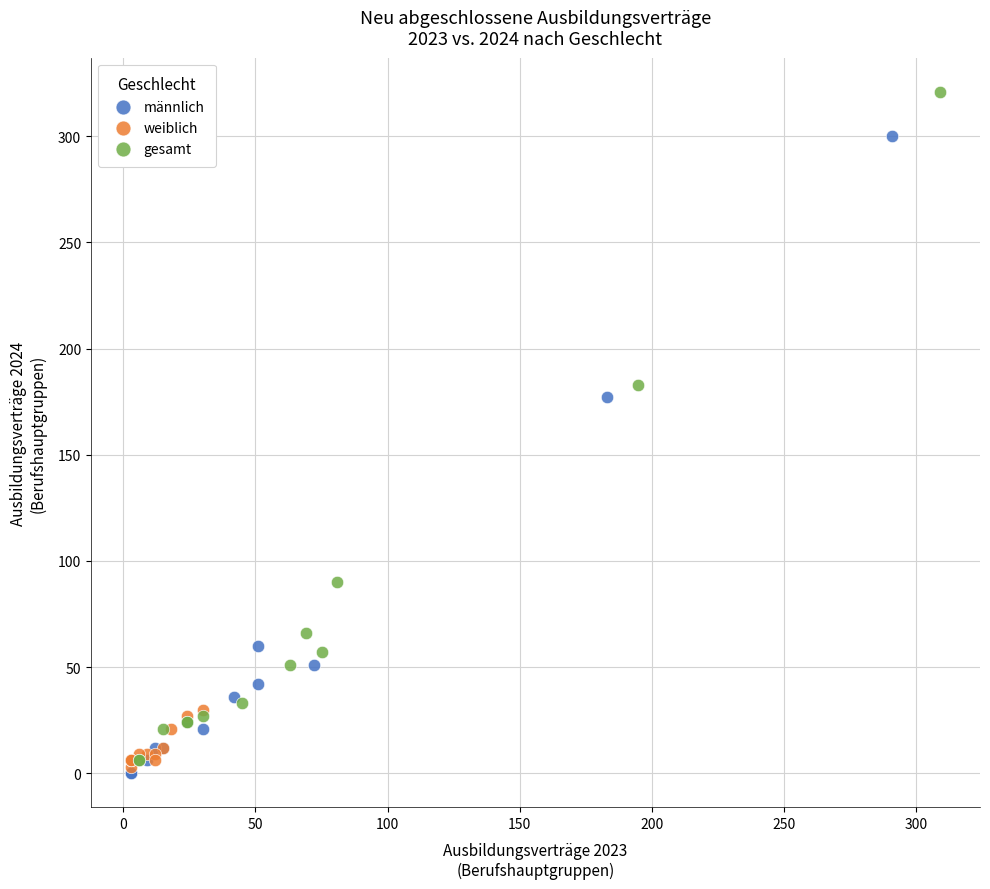

Which series reaches the maximum Y coordinate?

gesamt